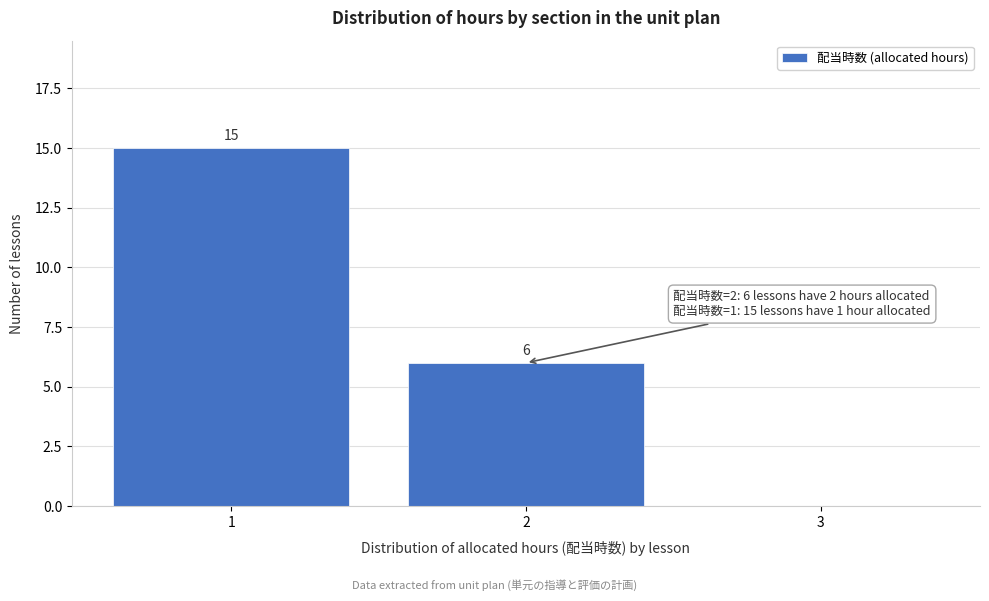

Which range on the x-axis has the tallest bar?

0.5 to 1.5